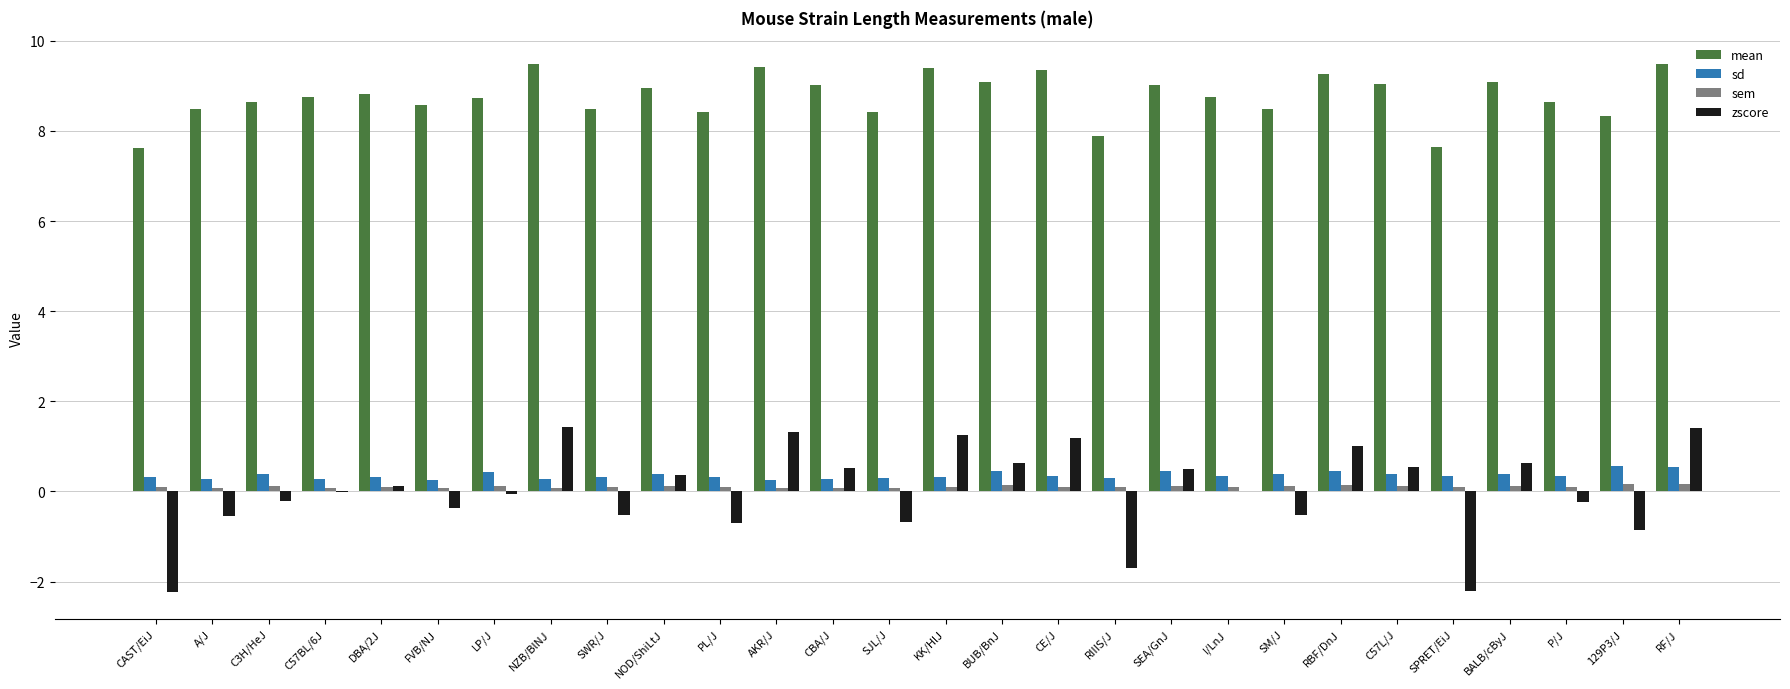

Which series has the largest total across all categories?

mean